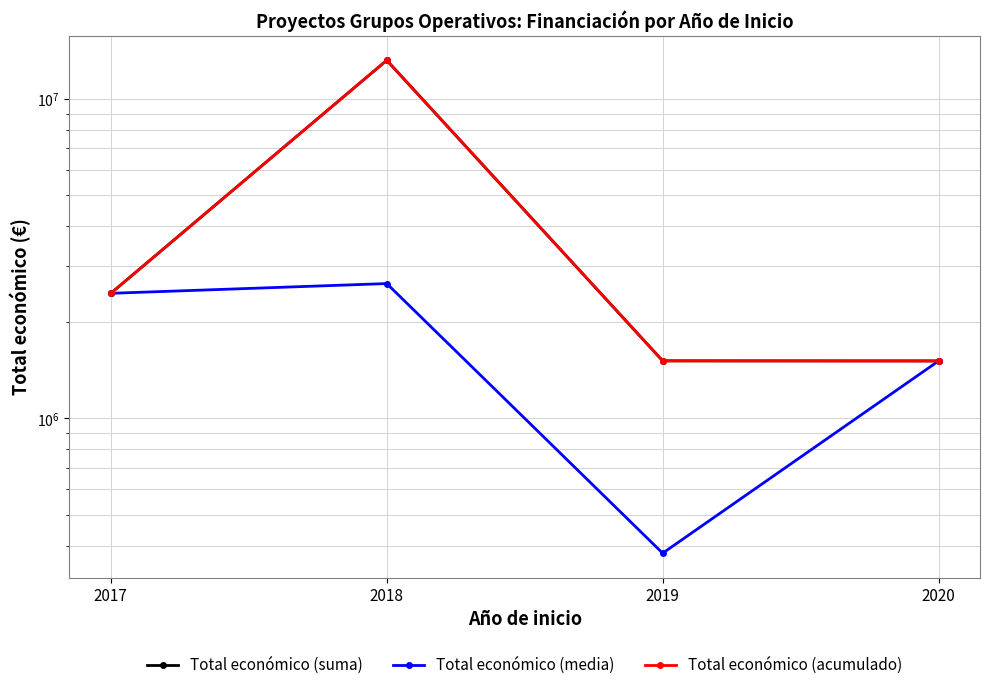

The value of Total económico (media) at 2020 is 1513726.0. True or false?

True